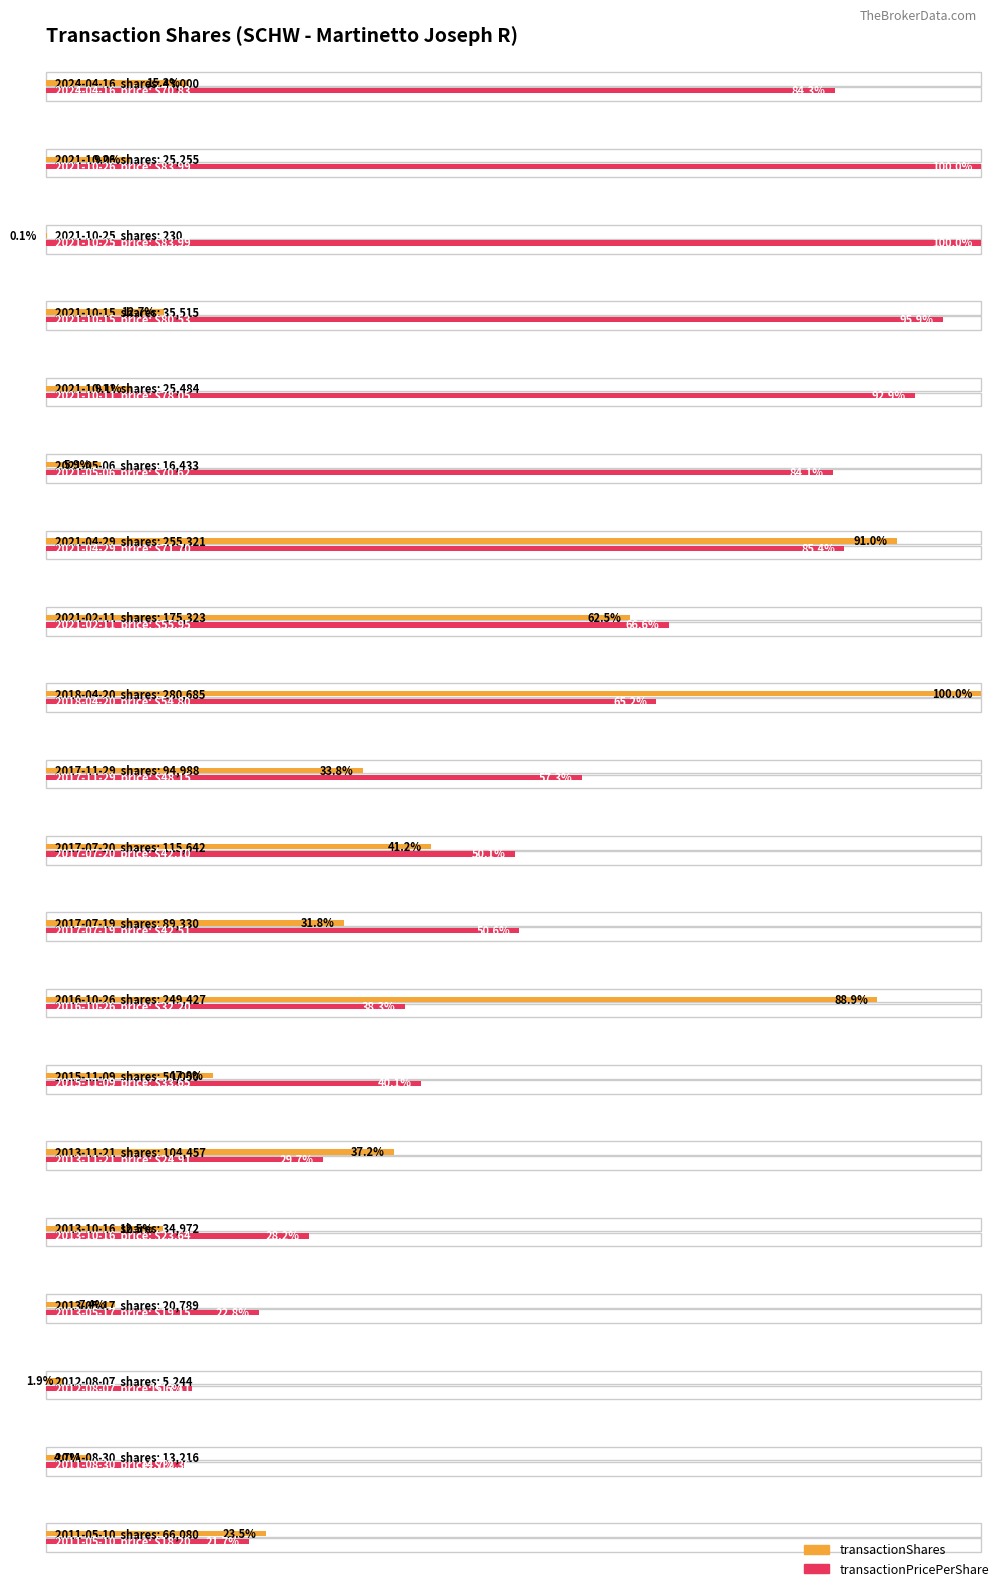

Reading right to left, transcribe all the data shown in this chart.

transactionShares: 2011-05-10=66080.0	2011-08-30=13216.0	2012-08-07=5244.0	2013-05-17=20789.0	2013-10-16=34972.0	2013-11-21=104457.0	2015-11-09=50000.0	2016-10-26=249427.0	2017-07-19=89330.0	2017-07-20=115642.0	2017-11-29=94988.0	2018-04-20=280685.0	2021-02-11=175323.0	2021-04-29=255321.0	2021-05-06=16433.0	2021-10-11=25484.0	2021-10-15=35515.0	2021-10-25=230.0	2021-10-26=25255.0	2024-04-16=43000.0
transactionPricePerShare: 2011-05-10=18.2	2011-08-30=12.4	2012-08-07=13.1	2013-05-17=19.2	2013-10-16=23.6	2013-11-21=24.9	2015-11-09=33.7	2016-10-26=32.2	2017-07-19=42.5	2017-07-20=42.1	2017-11-29=48.1	2018-04-20=54.8	2021-02-11=55.9	2021-04-29=71.7	2021-05-06=70.6	2021-10-11=78.1	2021-10-15=80.5	2021-10-25=84.0	2021-10-26=84.0	2024-04-16=70.8